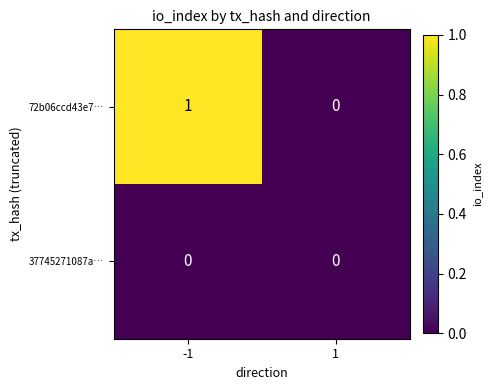

Rank the series by their average value, from highest to lowest.

72b06ccd43e7…, 37745271087a…